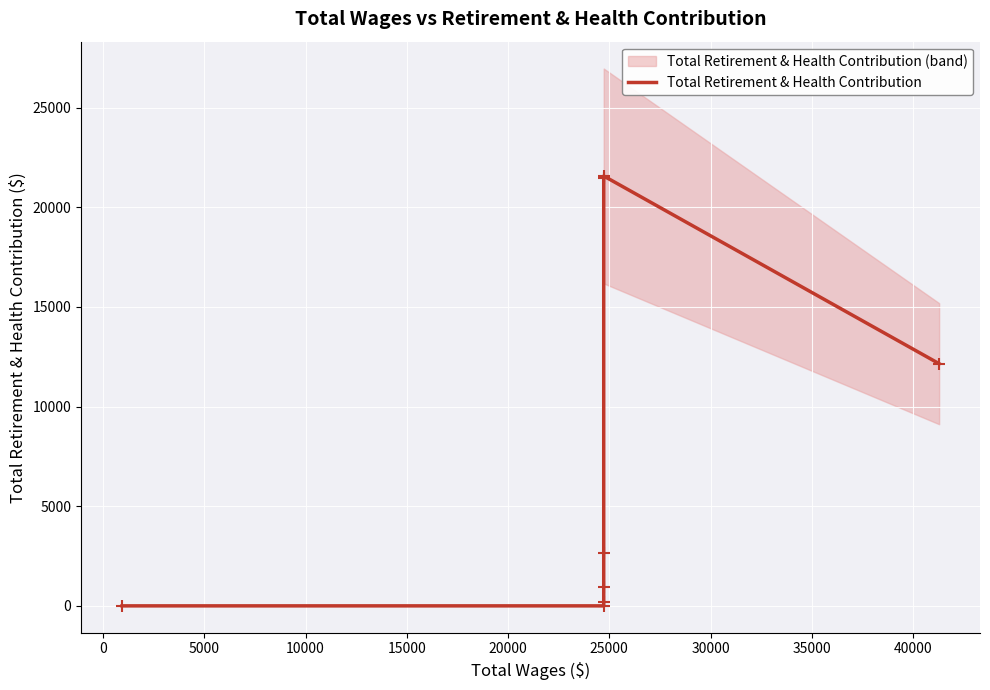

Where is the first local maximum?

25000